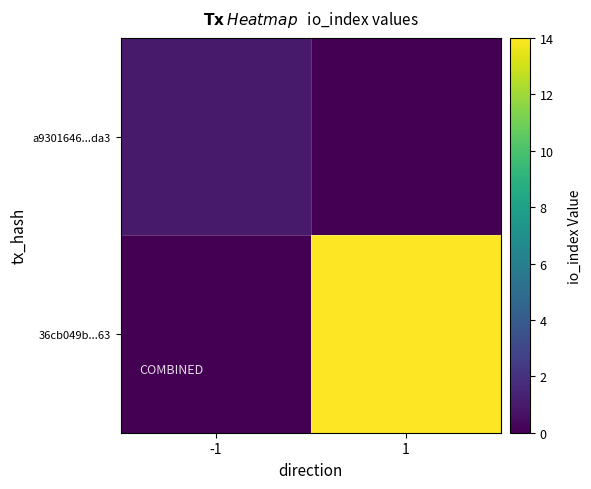

Reading left to right, extract all data points from this chart.

a9301646...da3: -1=1	1=0
36cb049b...63: -1=0	1=14